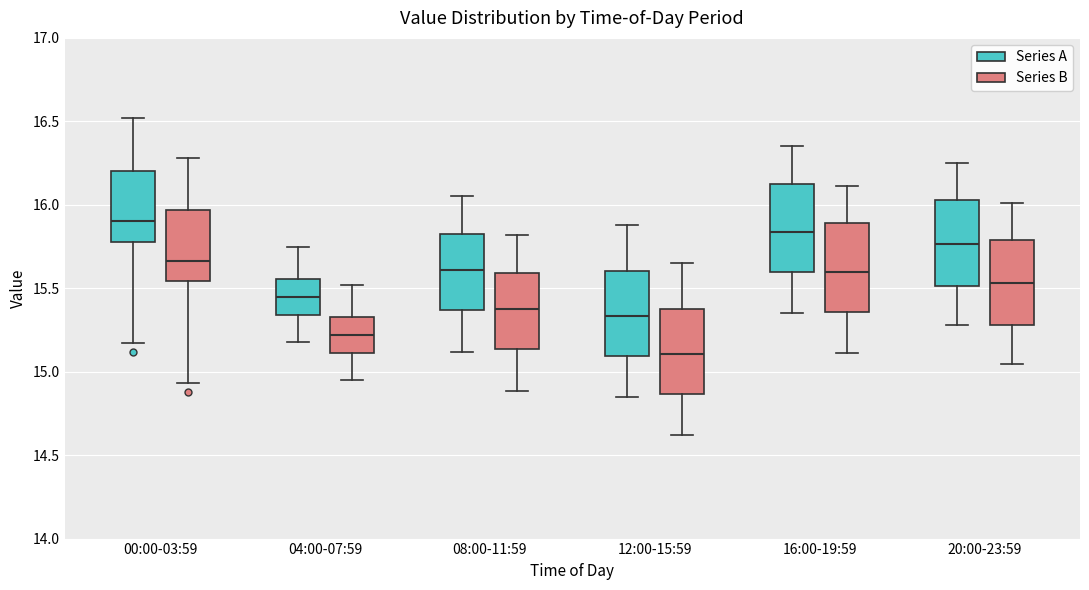

Which box's median line is the highest?

00:00-03:59 (Series A)